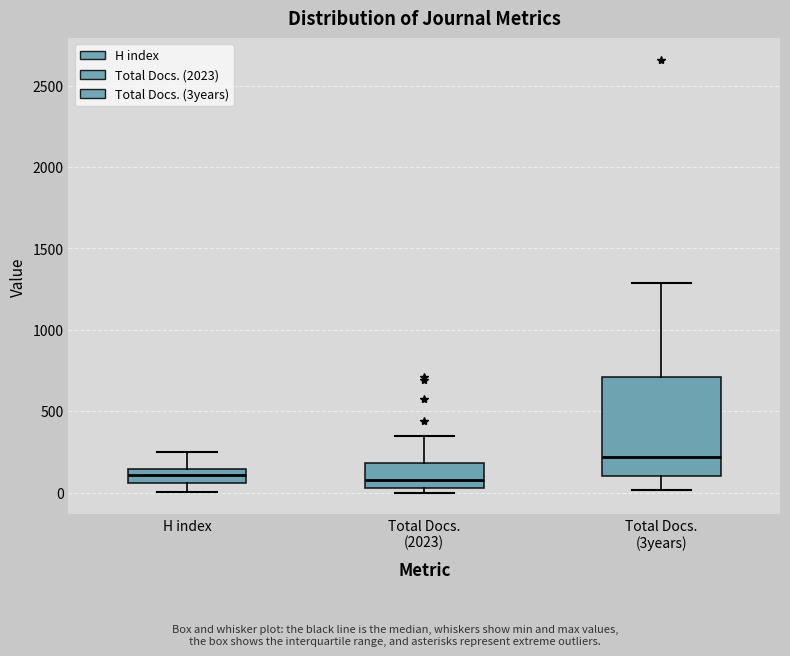

Which box is the tallest, from its lower edge to its upper edge?

Total Docs. (3years)